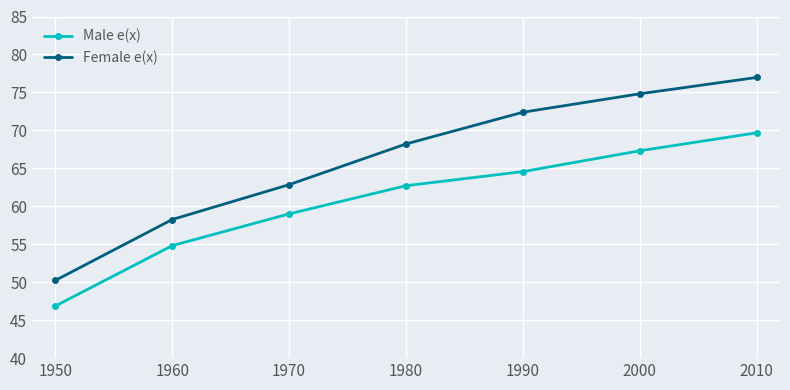

At which label does Male e(x) reach its minimum?

1950